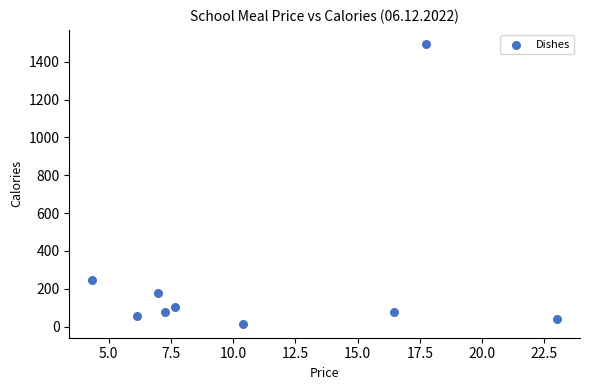

What Y value in the scatter plot is closest to 755?

246.8